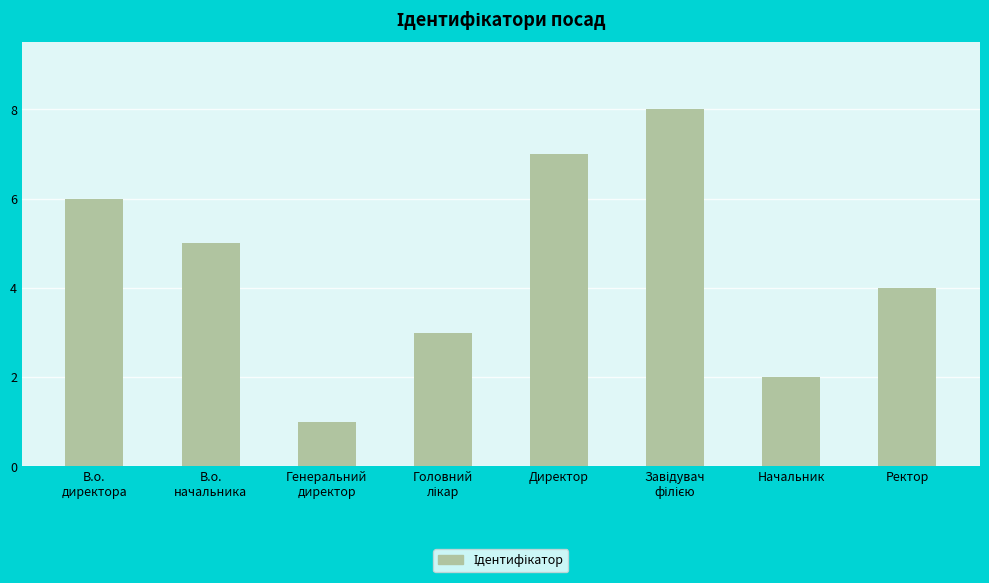

What is the label of the 4th bar from the right?

Директор